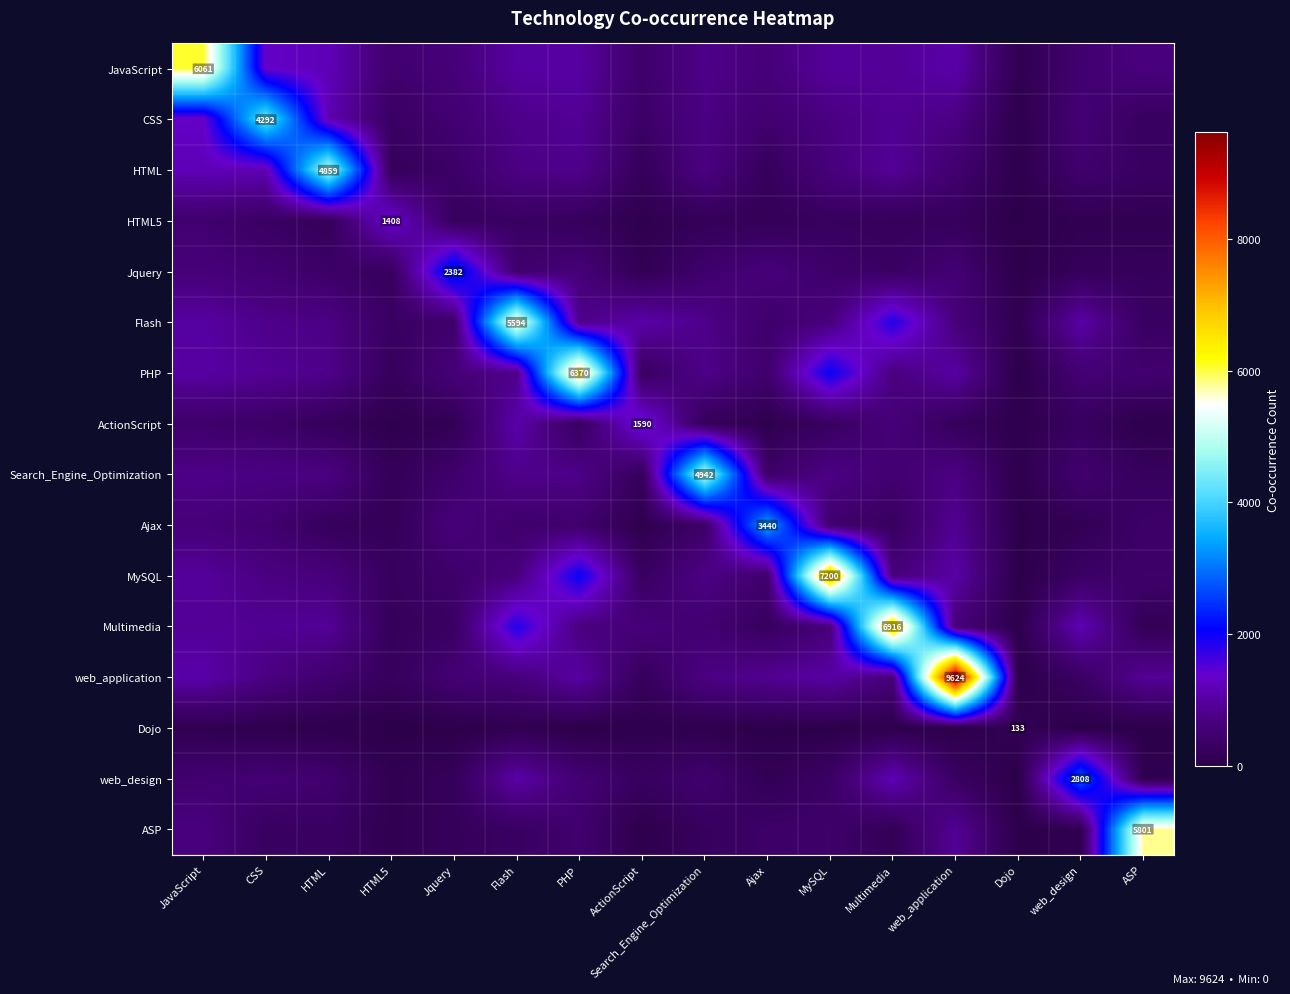

What is the approximate value of web_application at ActionScript, to the nearest 100?

200